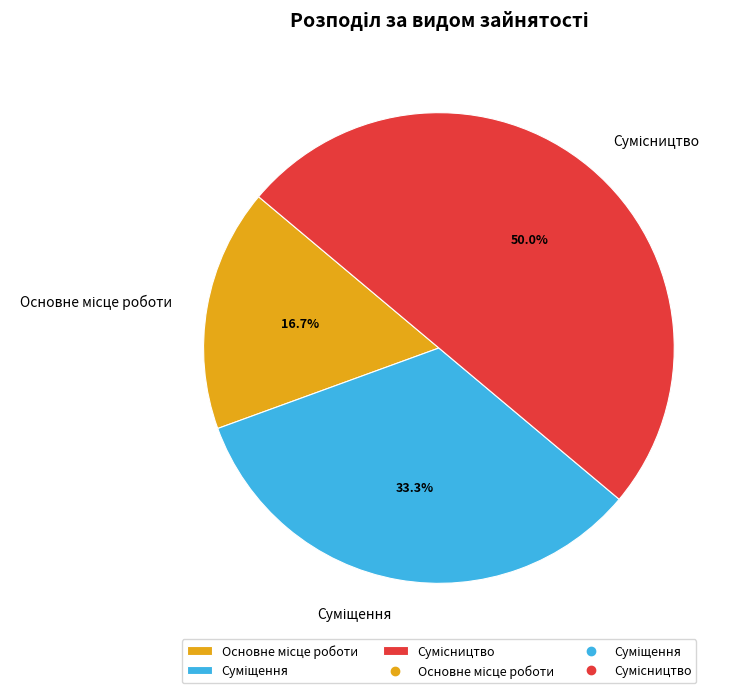

To the nearest percent, what is the difference between the largest and smallest slice percentages?

33%